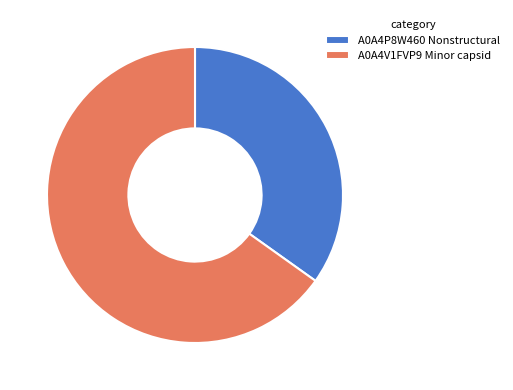

Rank the categories by value from highest to lowest.

A0A4V1FVP9 Minor capsid, A0A4P8W460 Nonstructural